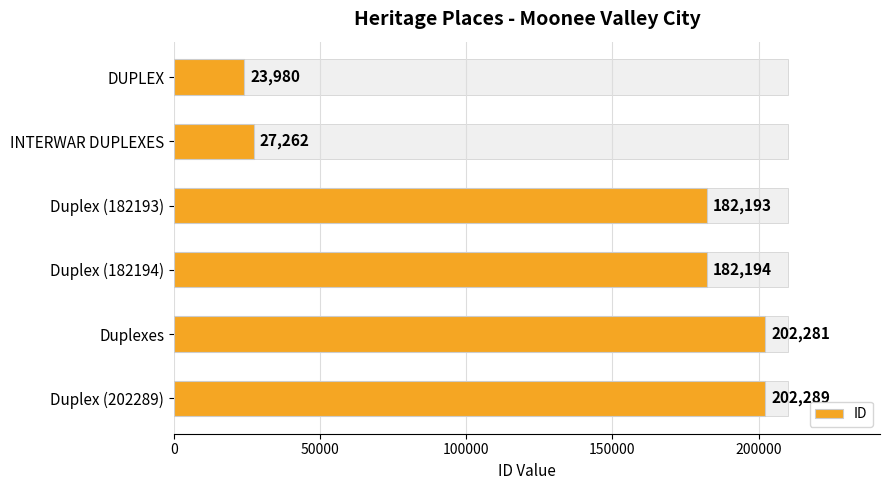

At which label is the value closest to 113134?

Duplex (182193)